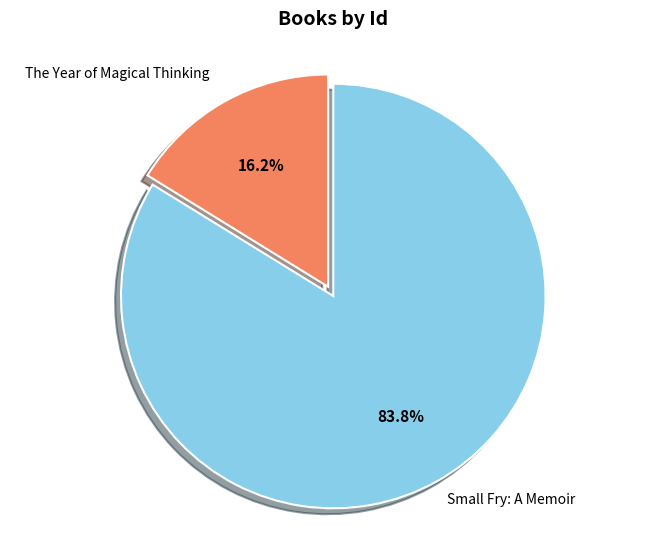

Is there any slice that represents more than half of the pie?

Yes